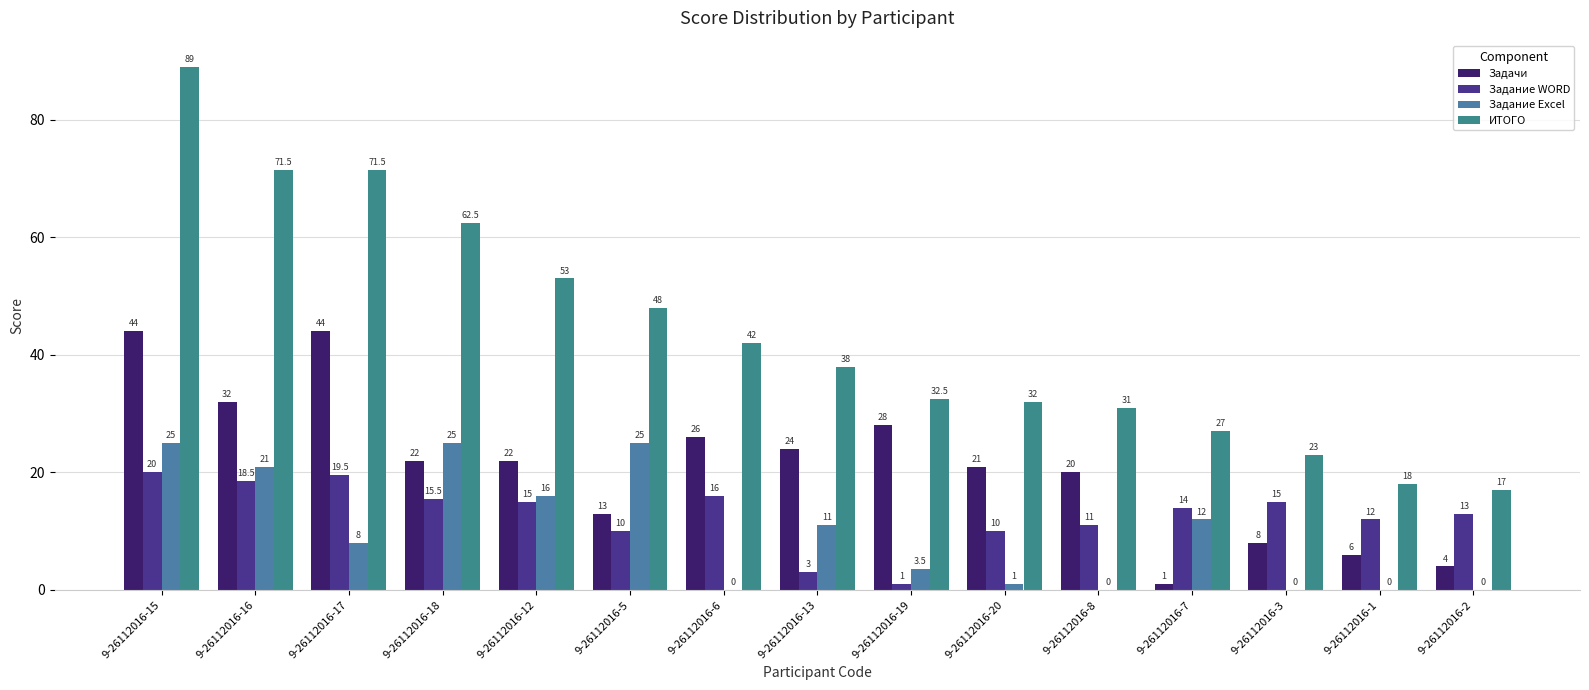

The value of Задание WORD at 9-26112016-18 is 23.9. True or false?

False